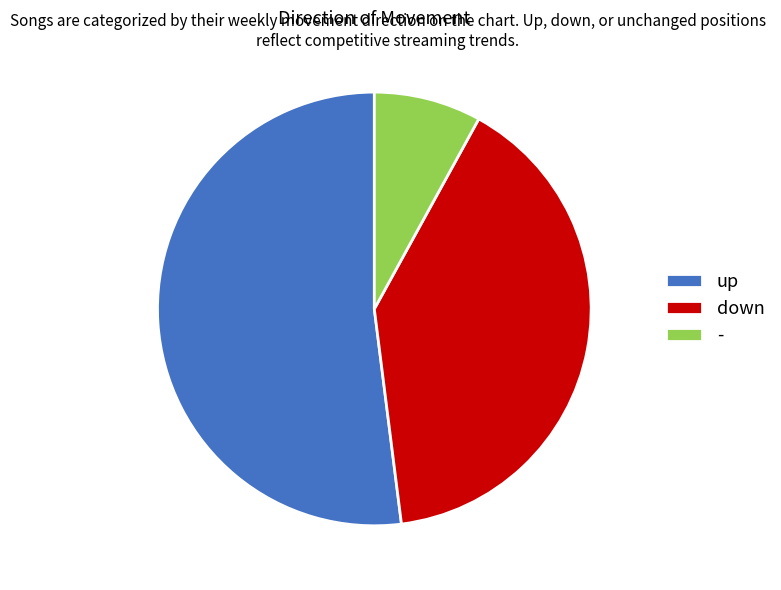

Between - and up, which is larger?

up